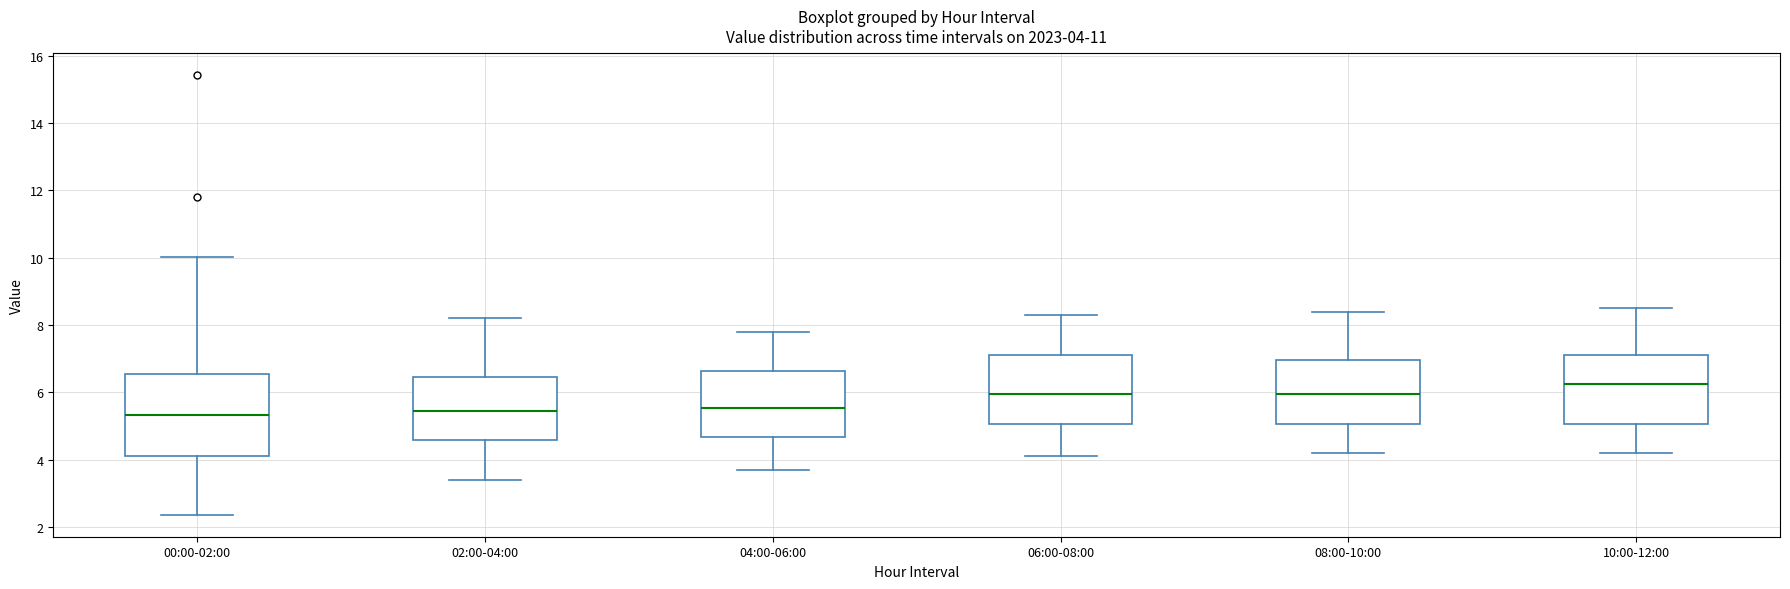

Which box's median line is the highest?

10:00-12:00